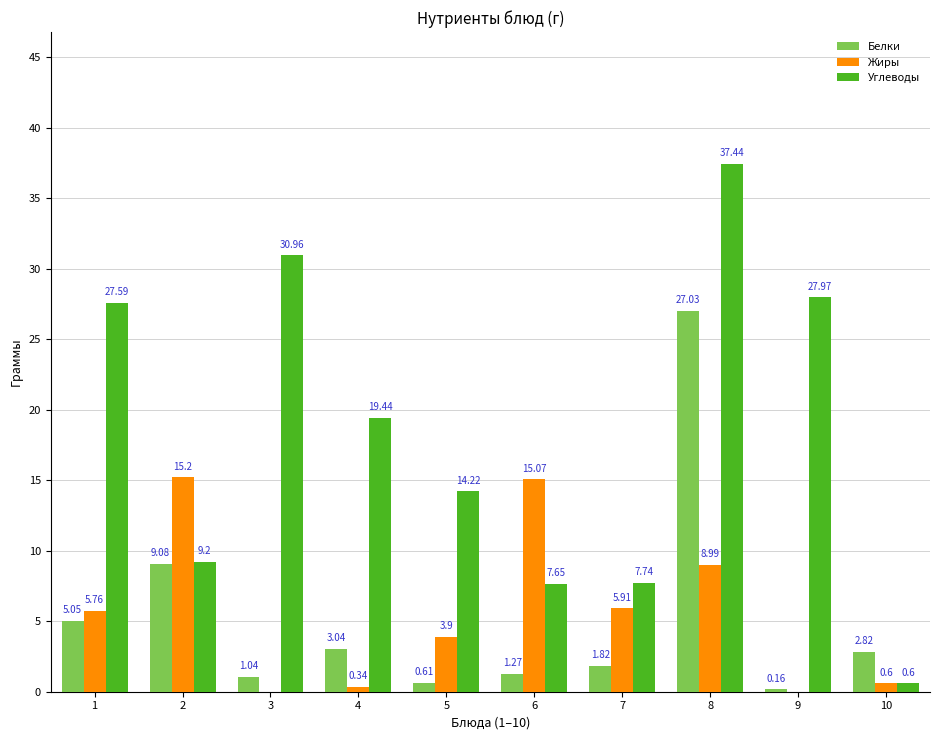

How many distinct data groups are displayed?

3